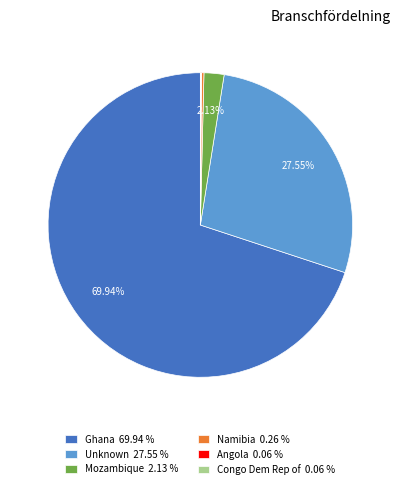

What is the ratio of the value at Unknown 27.55 % to the value at Ghana 69.94 %?

0.4